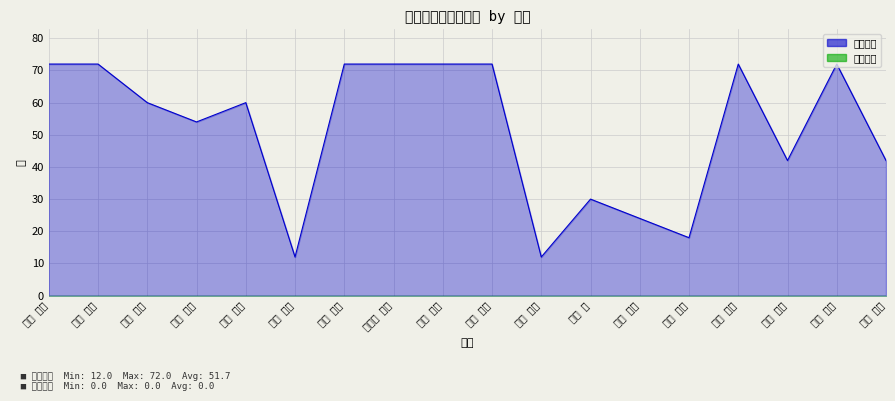

The value at 三井 康裕 is 23. True or false?

False